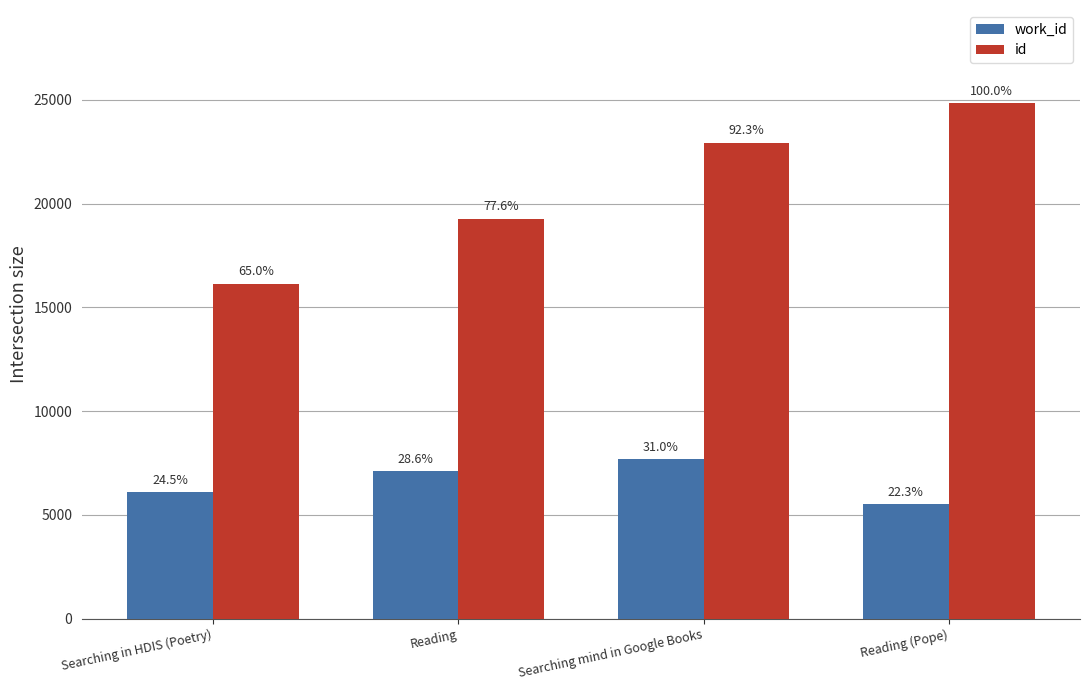

Does the chart contain any negative values?

No